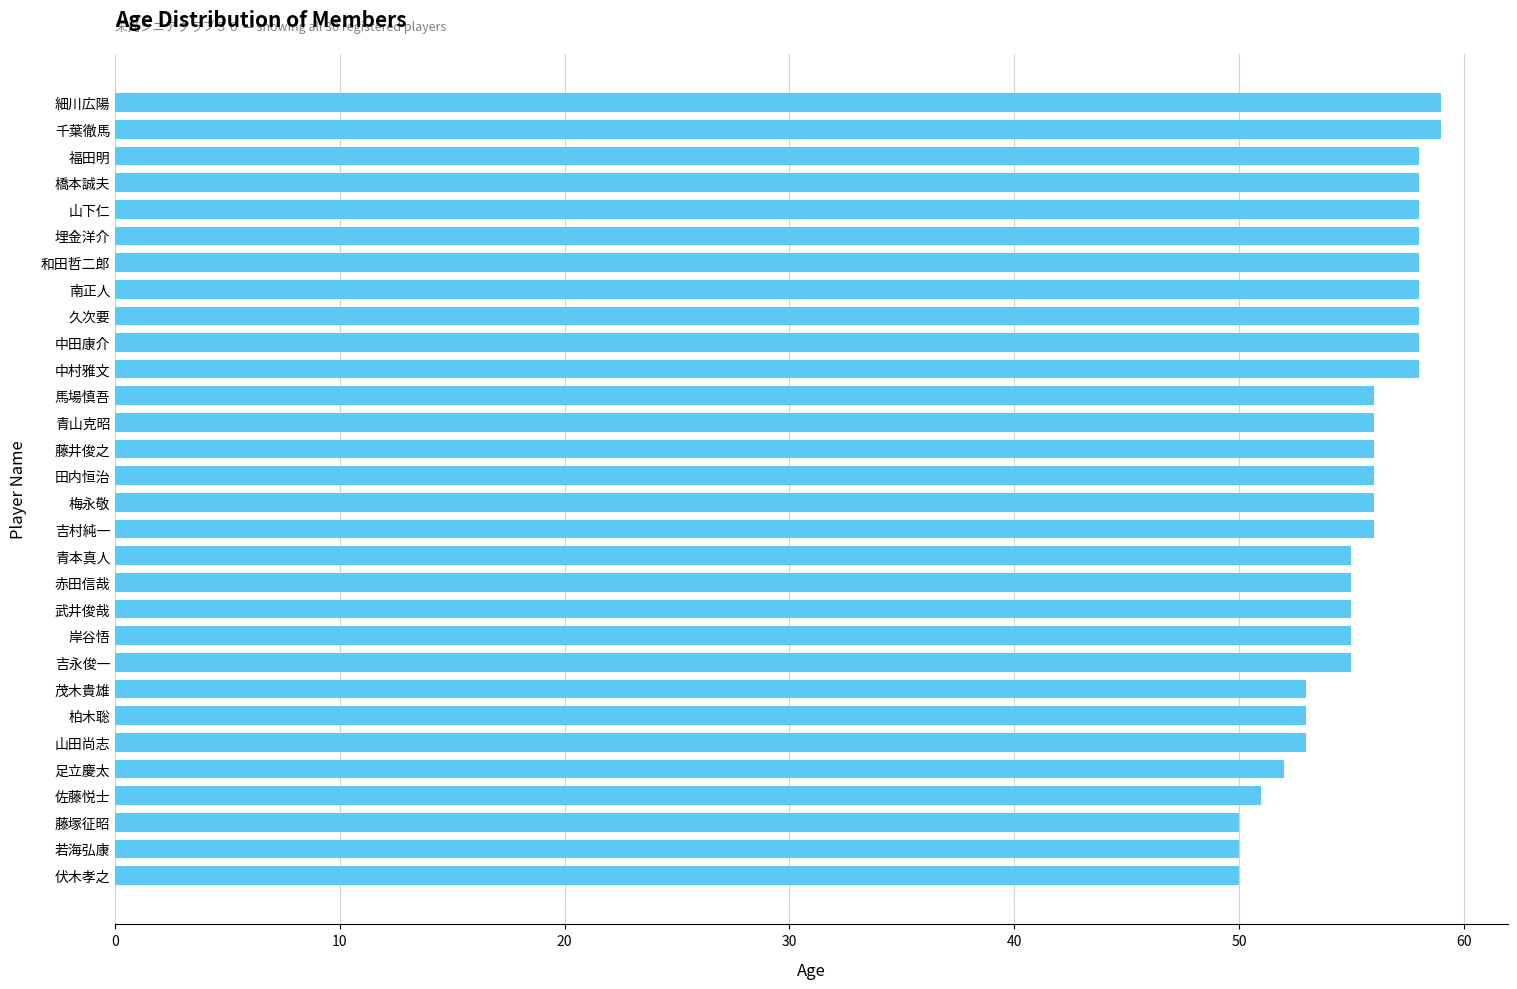

What is the label of the 9th bar from the bottom?

吉永俊一